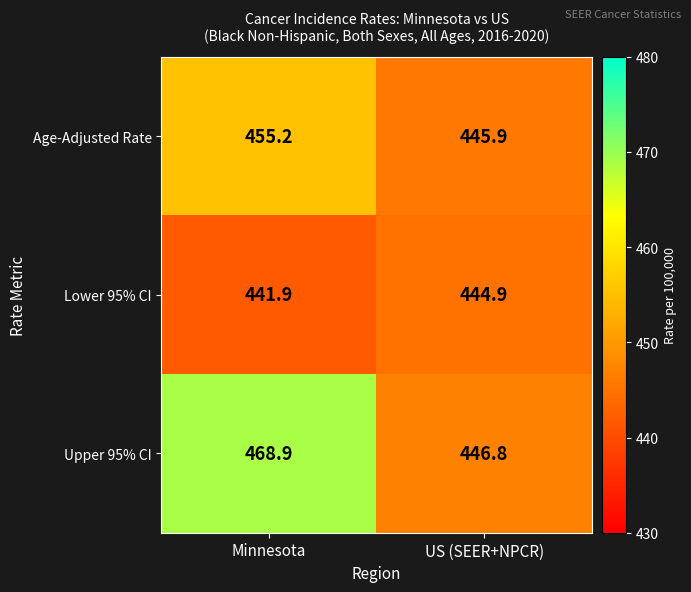

The Age-Adjusted Rate series shows 455.2 at Minnesota. True or false?

True